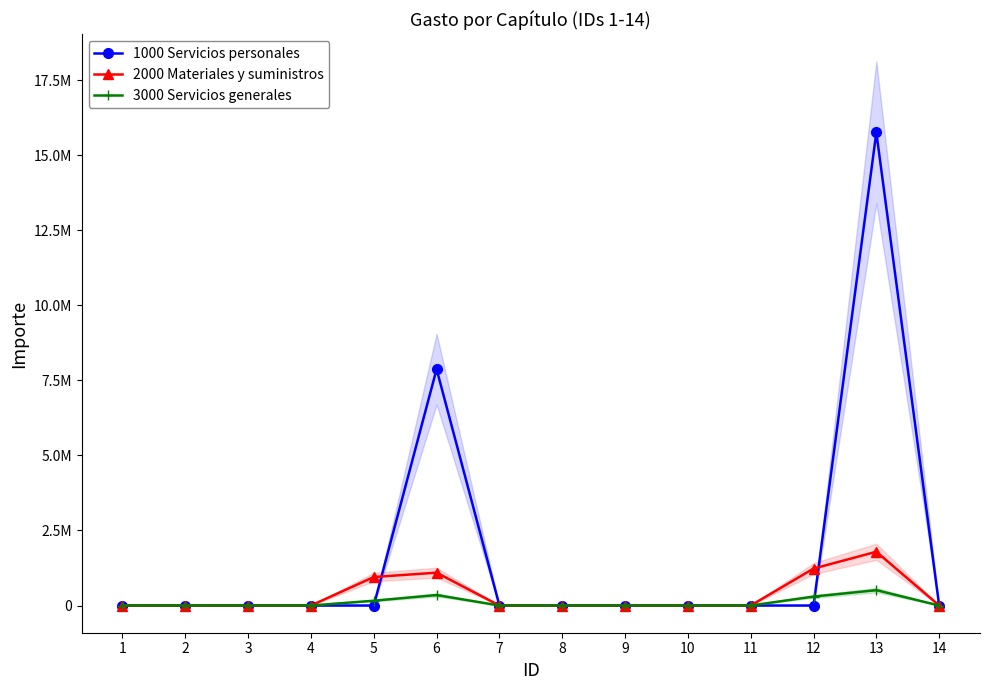

After their last crossing, which series has the higher values: 3000 Servicios generales or 1000 Servicios personales?

1000 Servicios personales